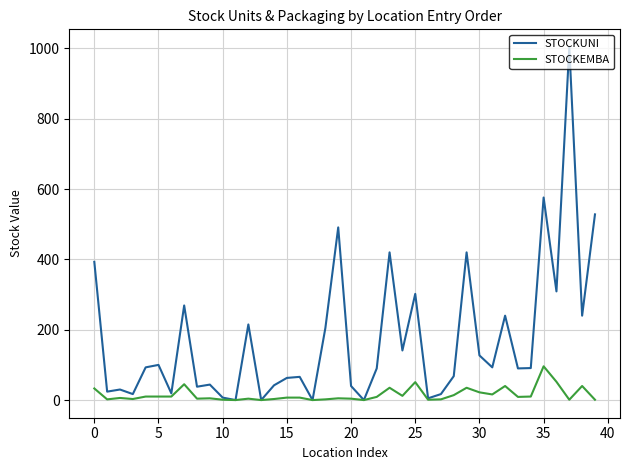

Which series has the widest spread of values?

STOCKUNI